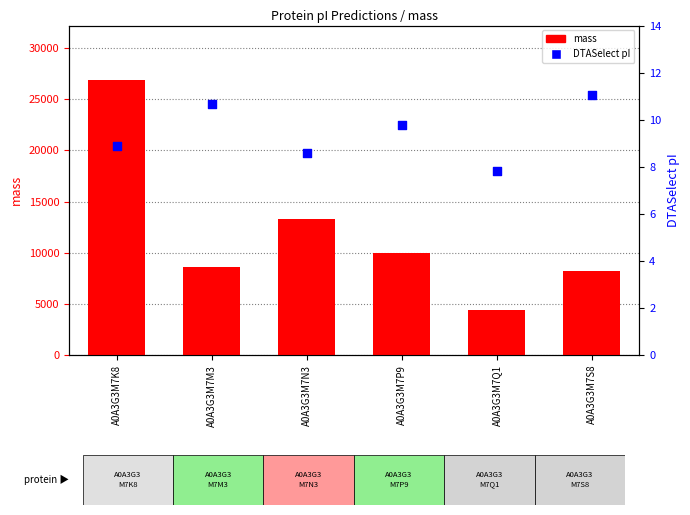

What is the total value across all series at A0A3G3M7P9?

9987.1